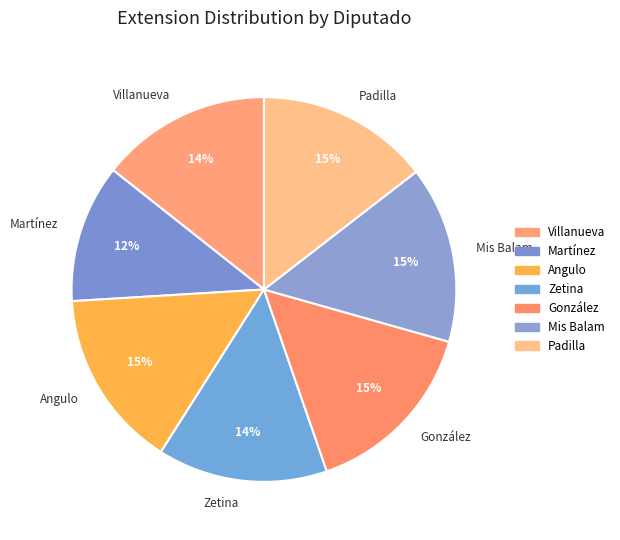

What percentage is the González slice, to the nearest percent?

15%